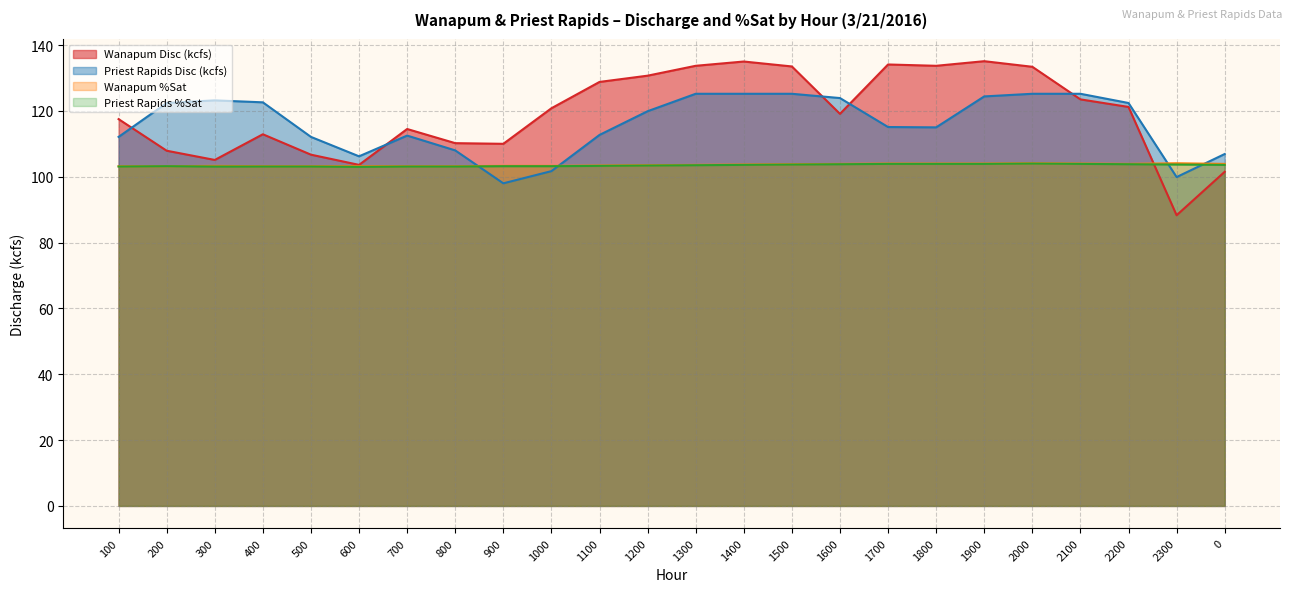

What is the average value of the Wanapum Disc (kcfs) series?

119.2